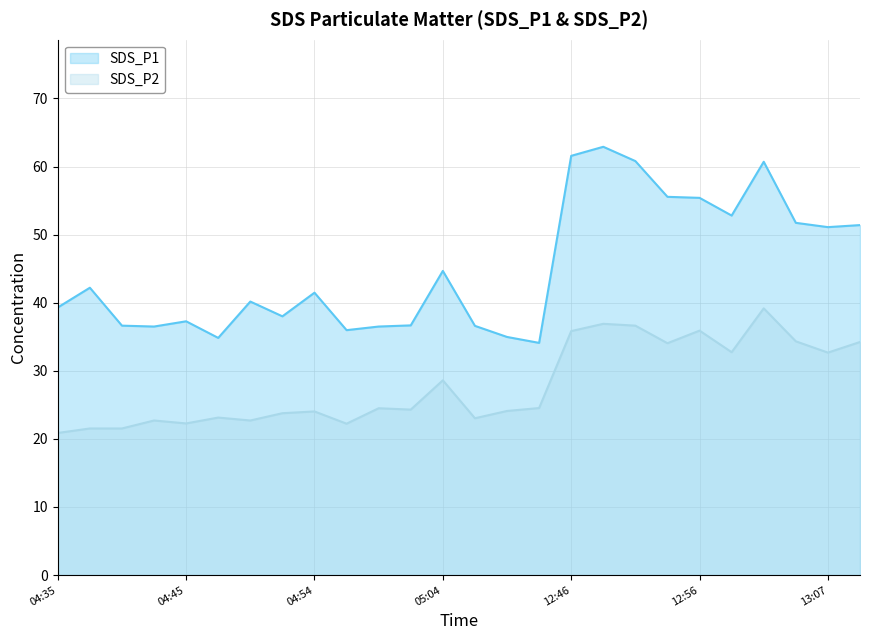

At which label does SDS_P2 reach its peak?

13:02